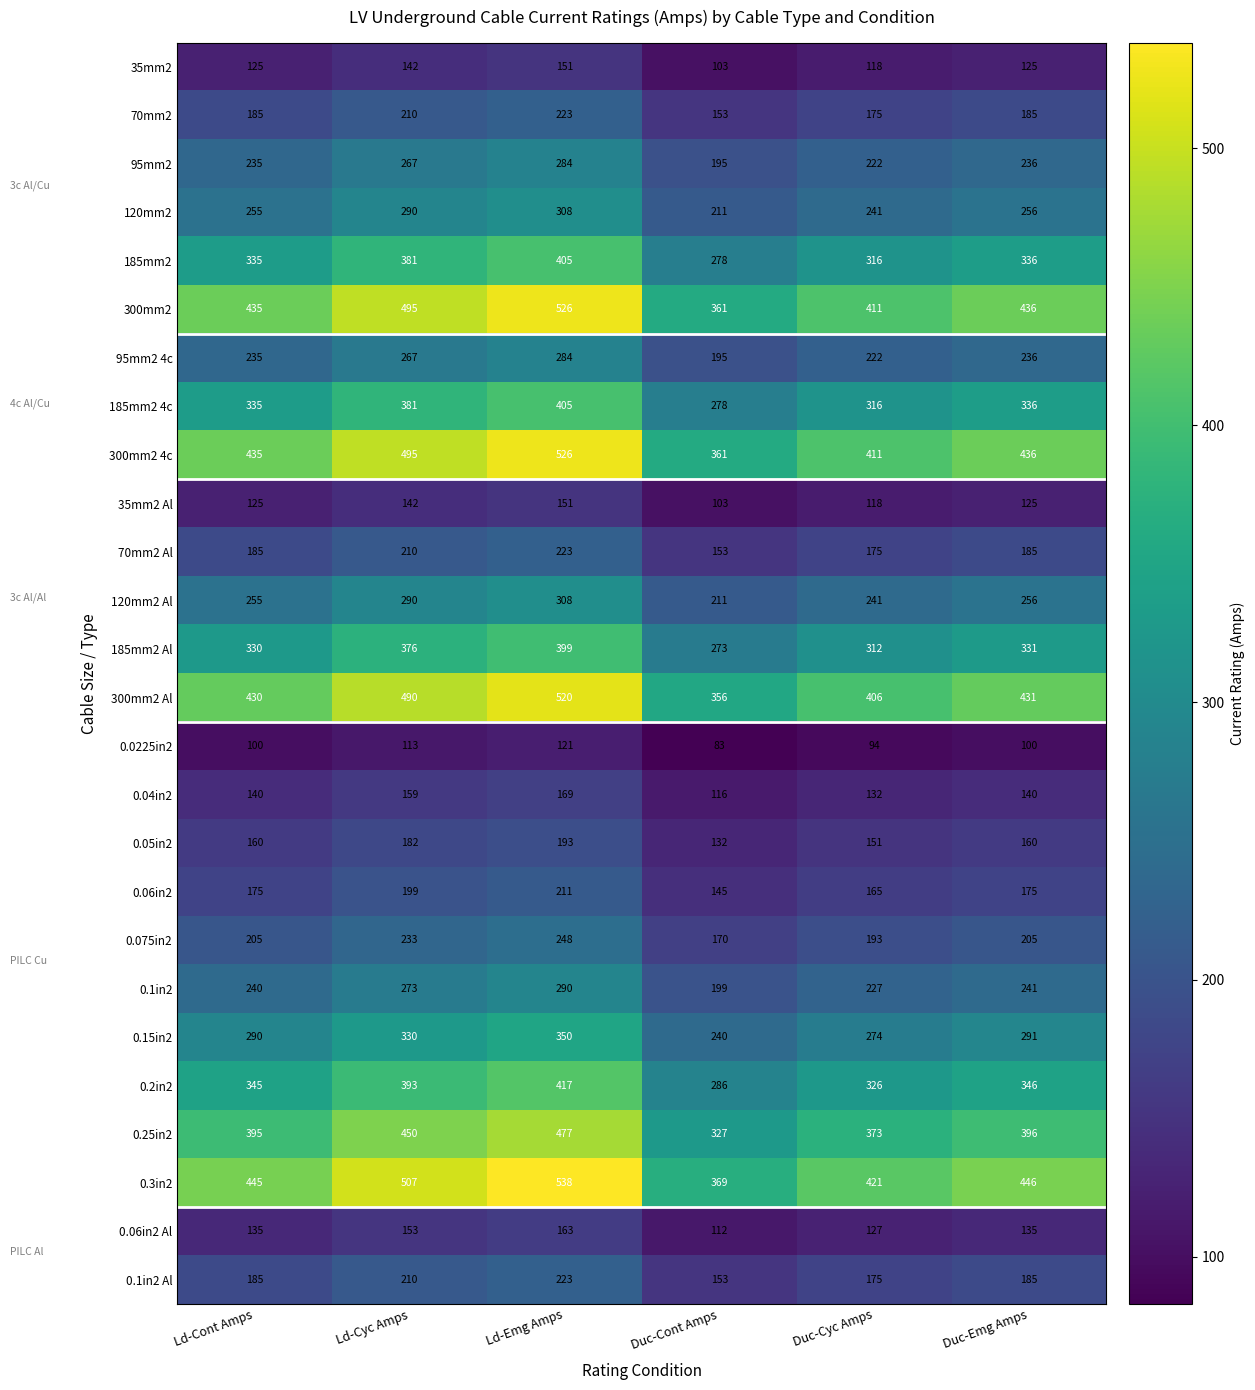

What is the sum of the 70mm2 values at Ld-Cyc Amps and Ld-Emg Amps?

433